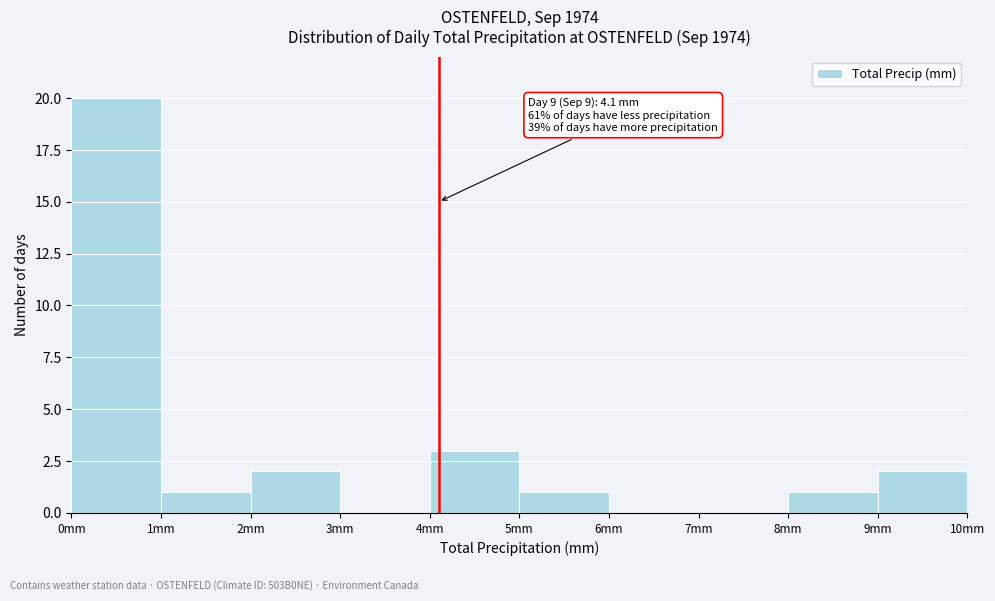

Over which range of the x-axis is the bar tallest?

0 to 1